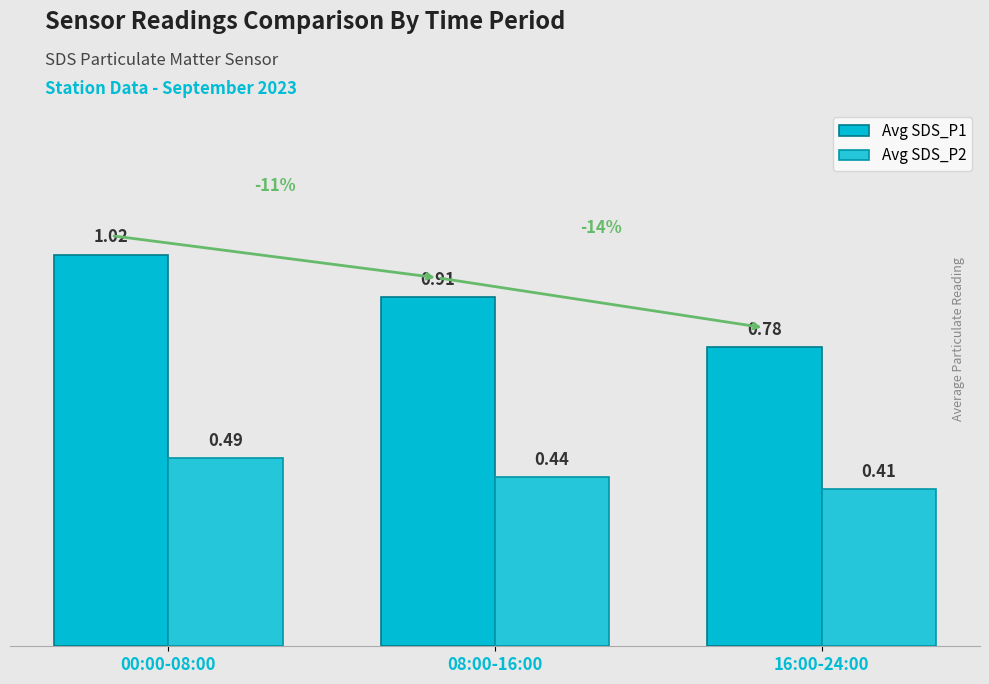

At which label does Avg SDS_P2 reach its peak?

00:00-08:00